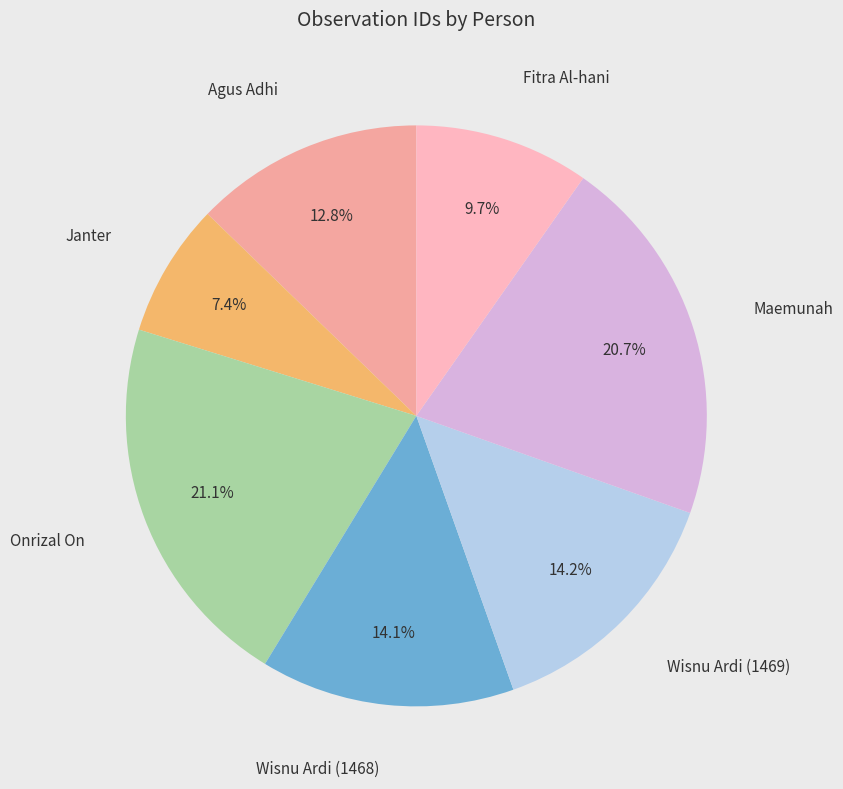

How many slices are in this pie chart?

7